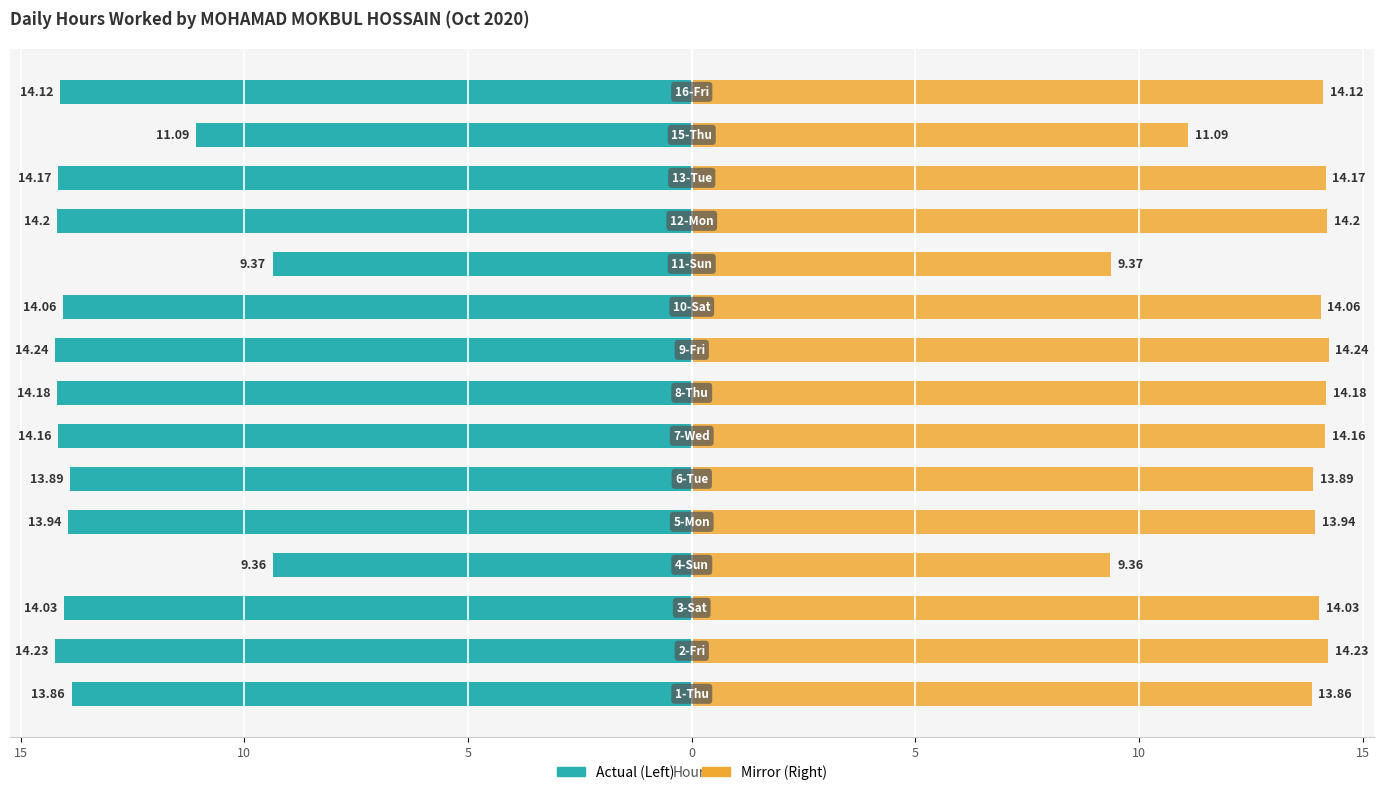

Which series has the largest total across all categories?

Hours Worked (Mirror)